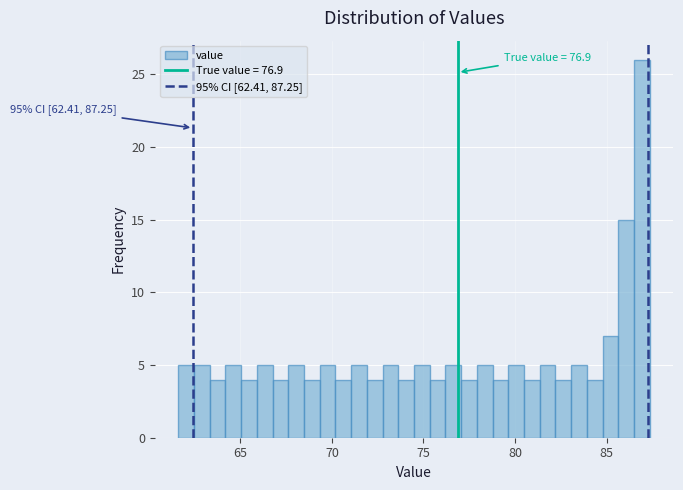

Around what value on the x-axis is the tallest bar? Give the approximate position of its centre, as read against the axis.

87.0